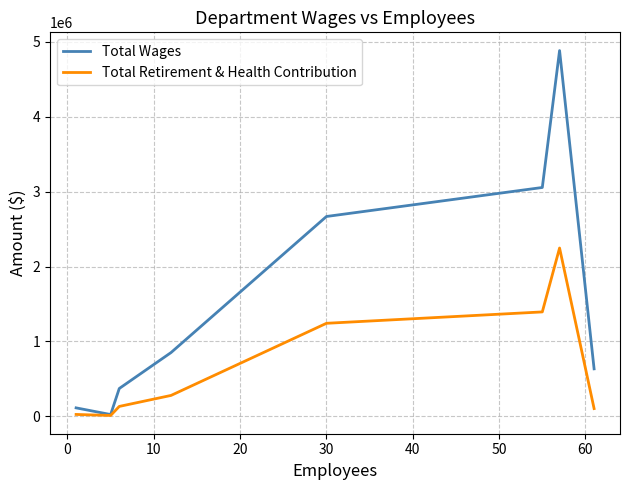

True or false: Total Wages has more than 0 points higher than both neighbors.

True